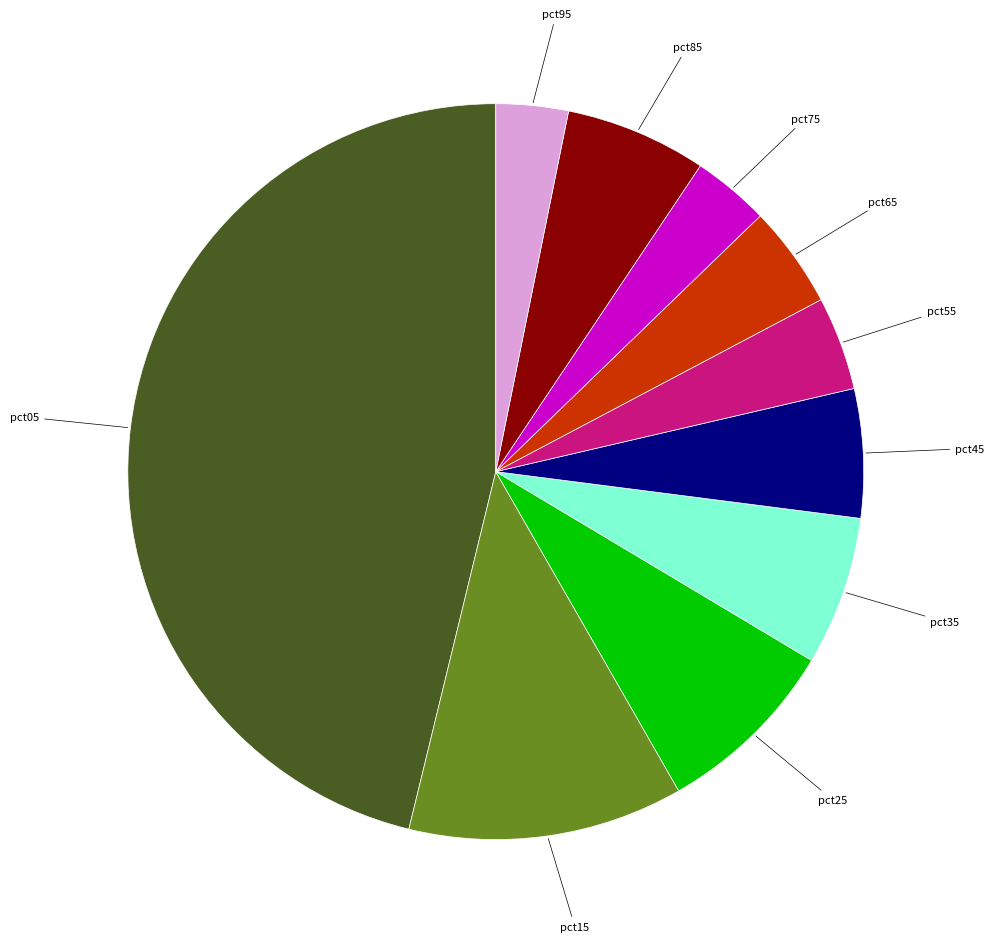

Does pct05 represent more than half of the total?

No